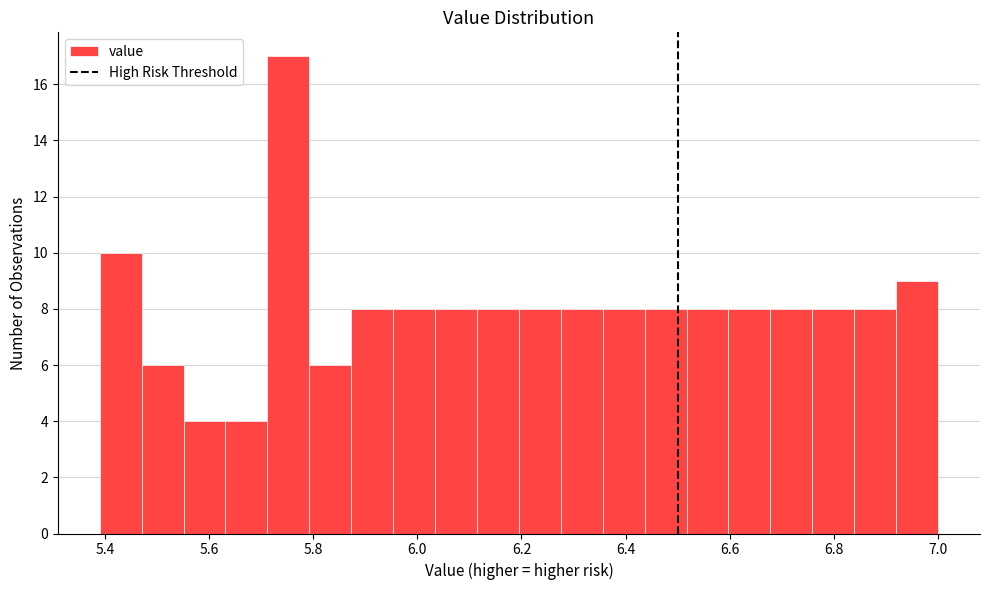

Over which range of the x-axis is the bar tallest?

5.72 to 5.80